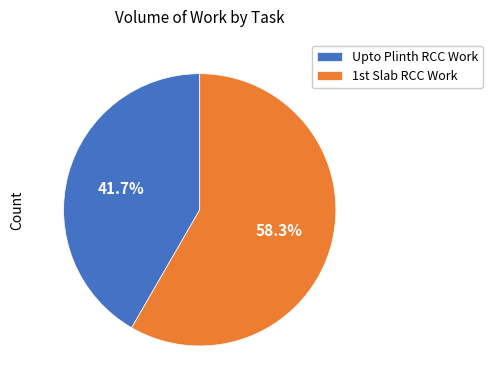

Rank the categories by value from highest to lowest.

1st Slab RCC Work, Upto Plinth RCC Work